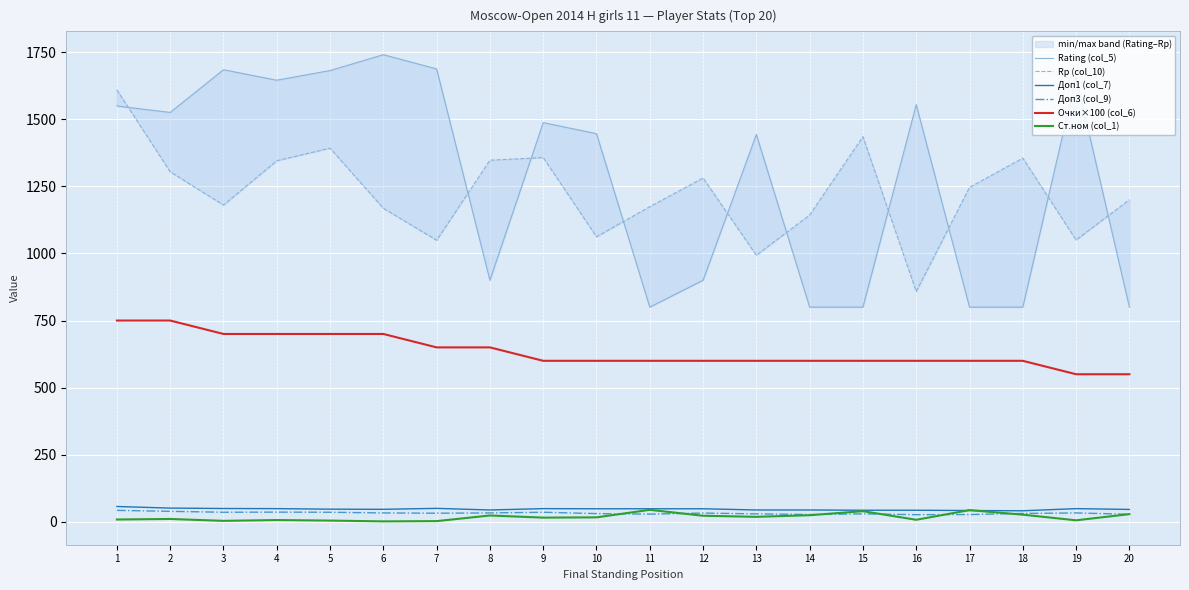

What is the spread (max minus min) of values at 7?

1684.0